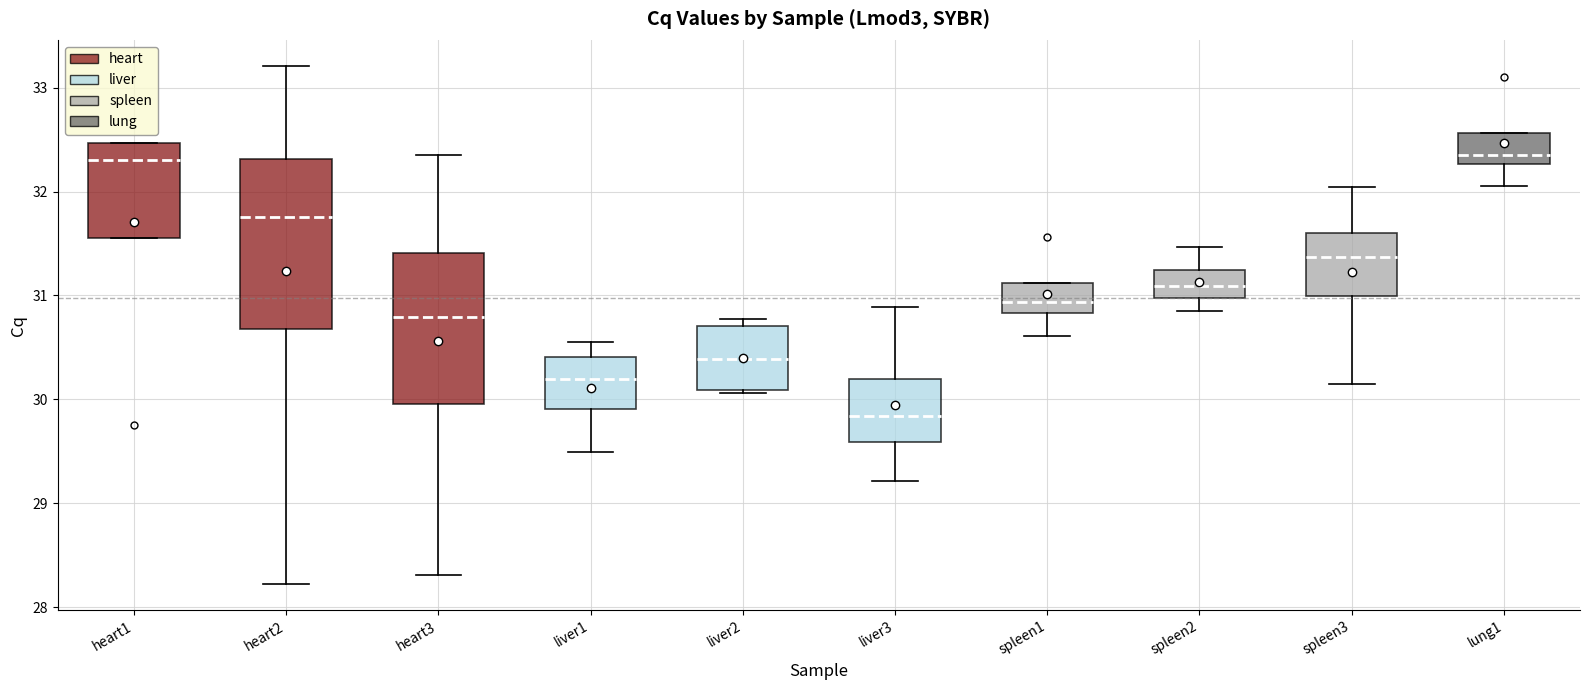

Comparing the boxes themselves (not the whiskers), which one is the tallest?

heart2